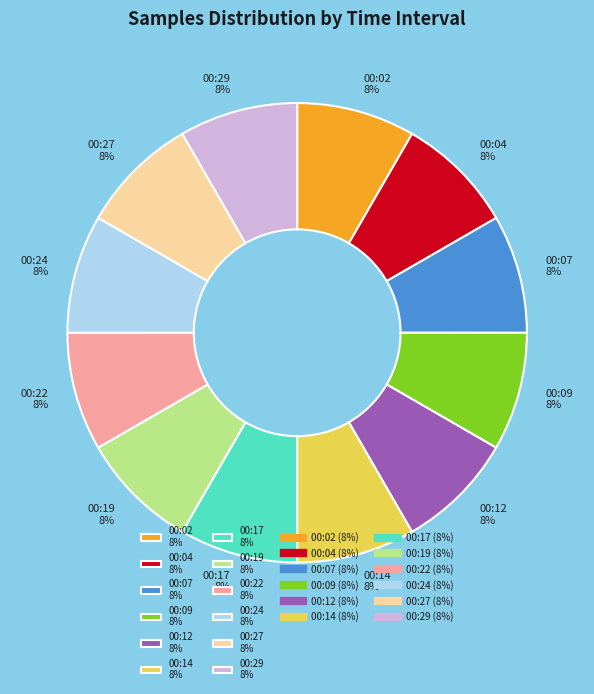

Count the number of slices in the pie.

12